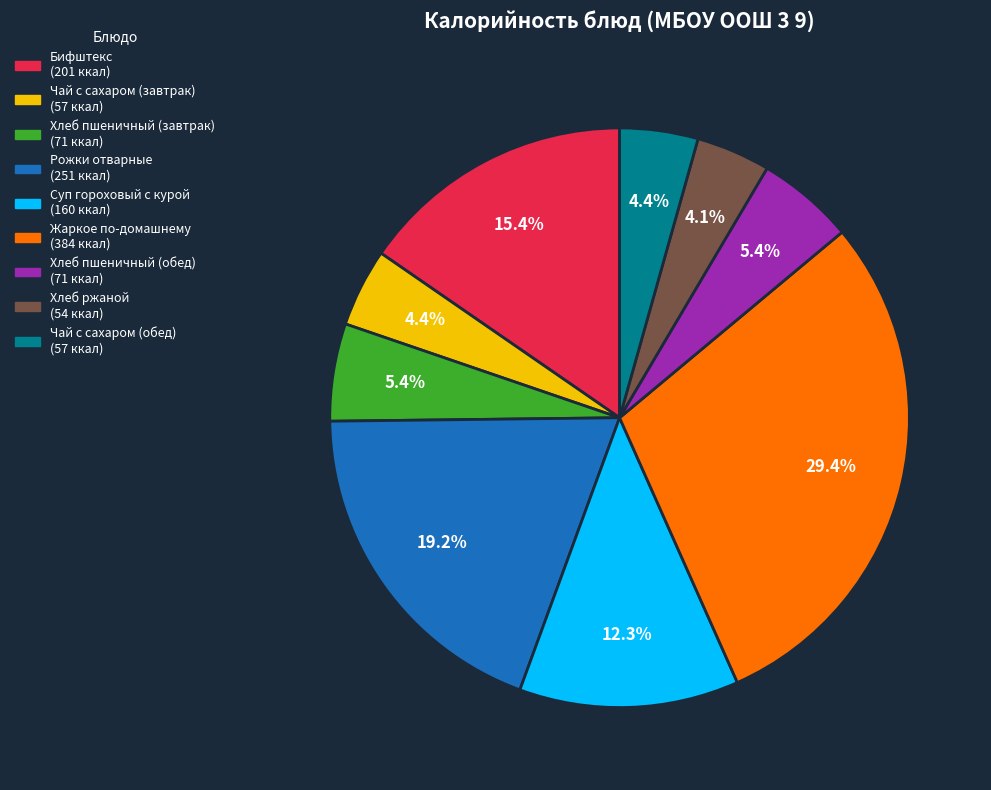

What percentage is the Хлеб ржаной slice, to the nearest percent?

4%